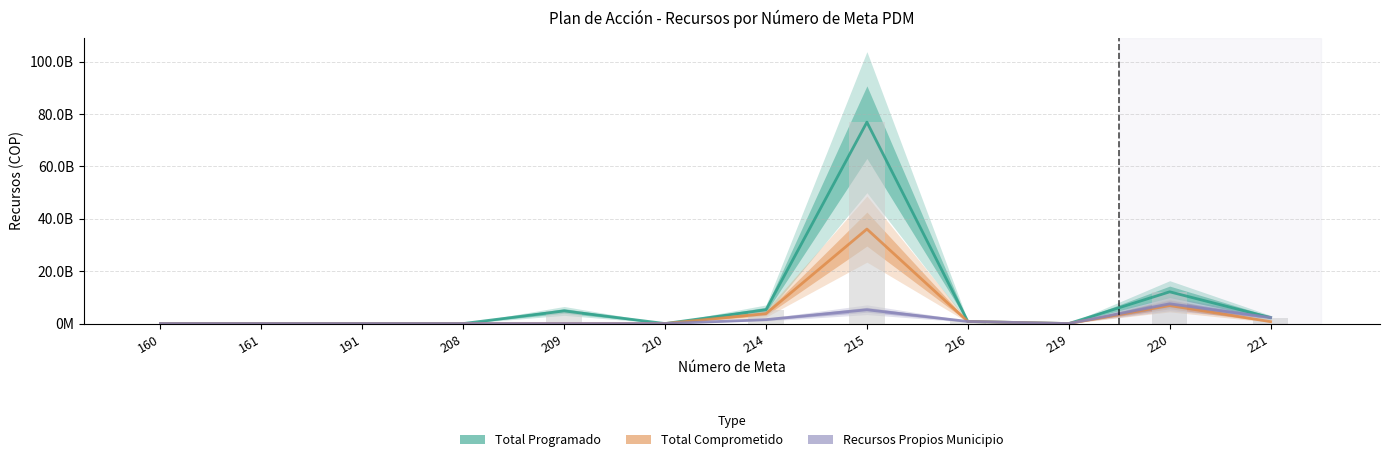

The Total Programado series shows -38.7 at 208. True or false?

False